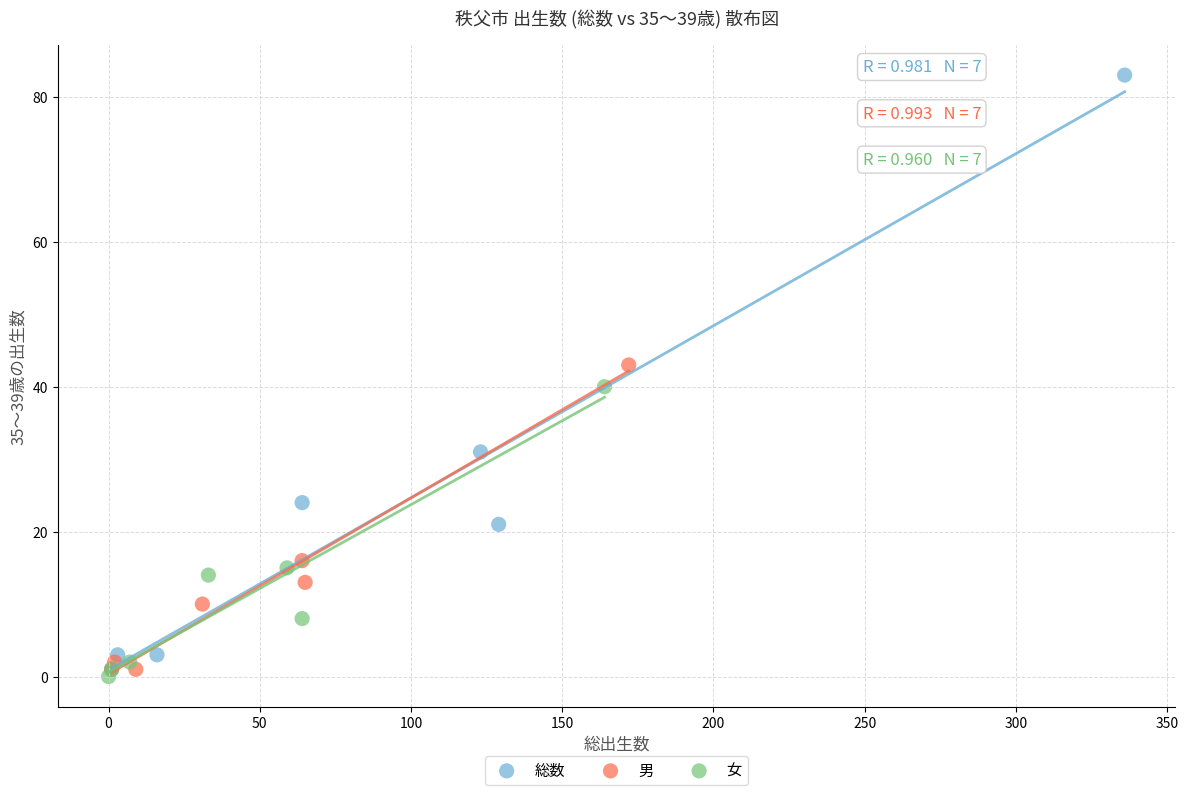

Which series has the largest Y range (max minus min)?

総数